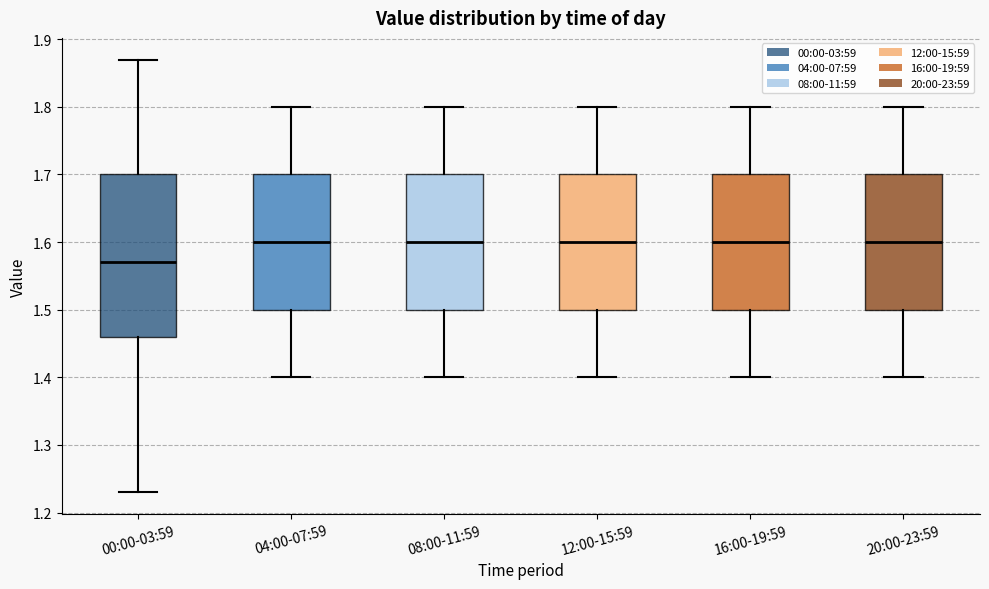

Which box has the lowest median line?

00:00-03:59